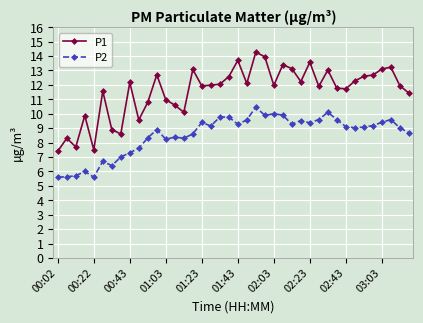

What is the average value of the P2 series?

8.6